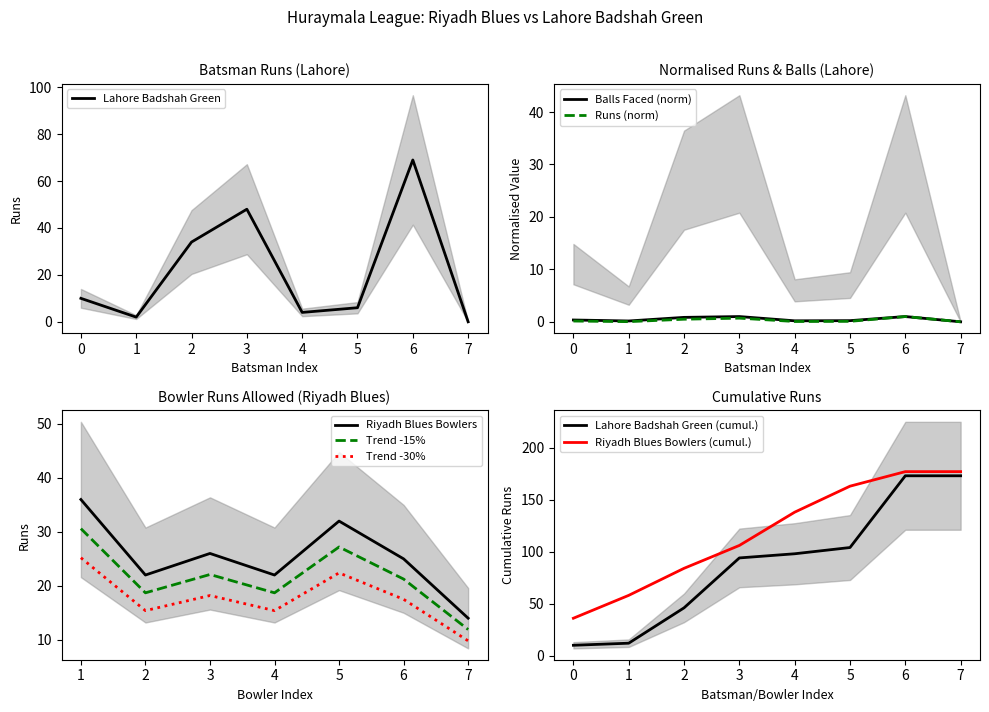

True or false: there are more than 2 points higher than both neighbors.

False